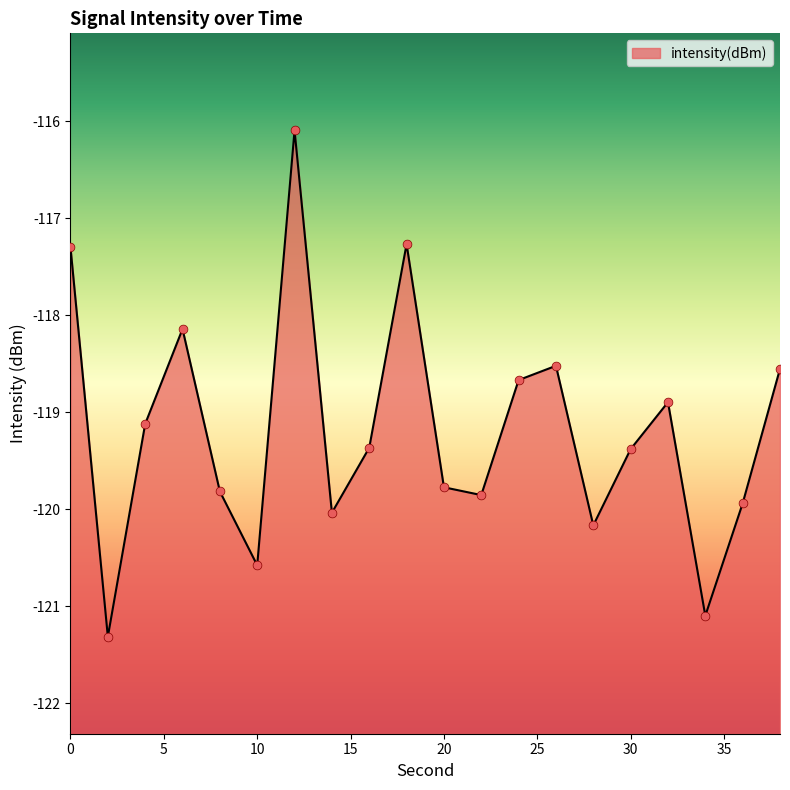

What is the change in value from 2 to 26?

+2.8